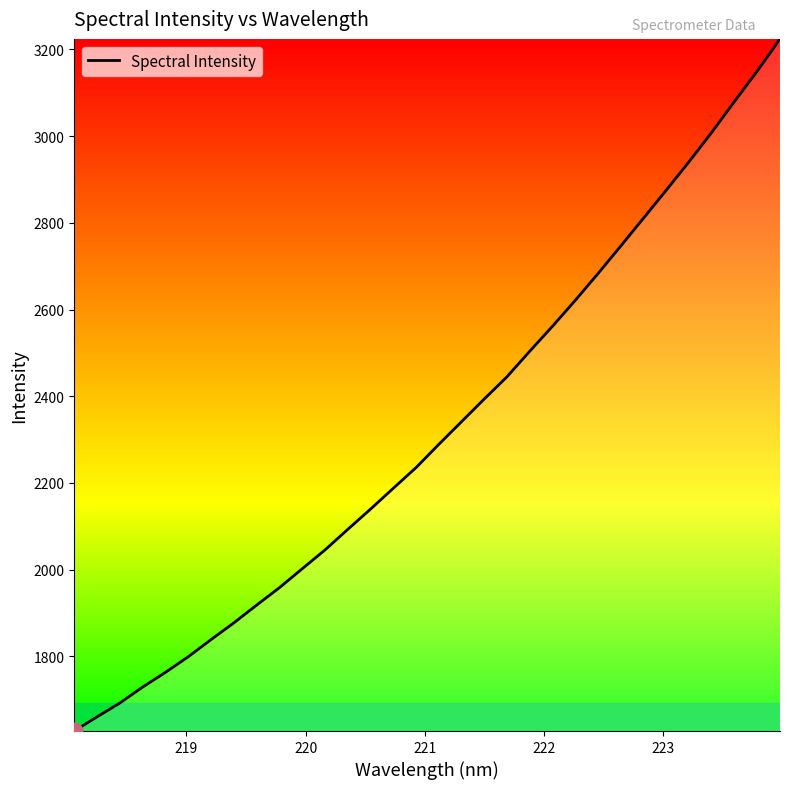

What is the maximum value shown in the chart?

3224.3